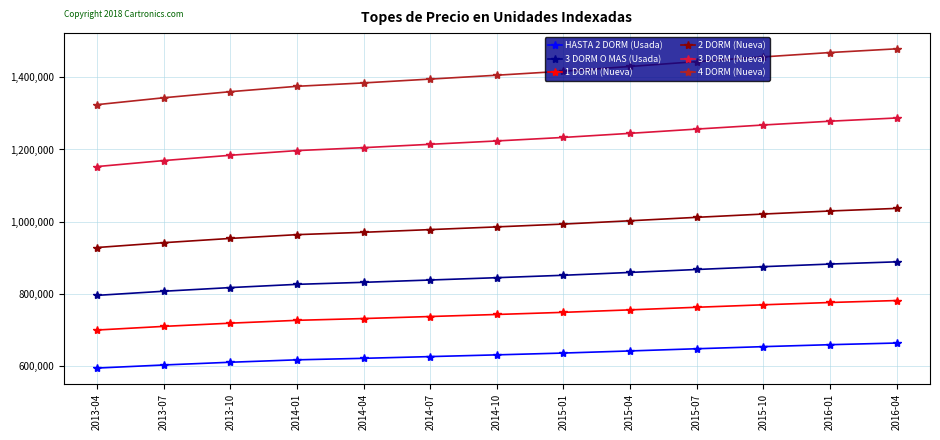

Which series has the largest range (max minus min)?

4 DORM (Nueva)